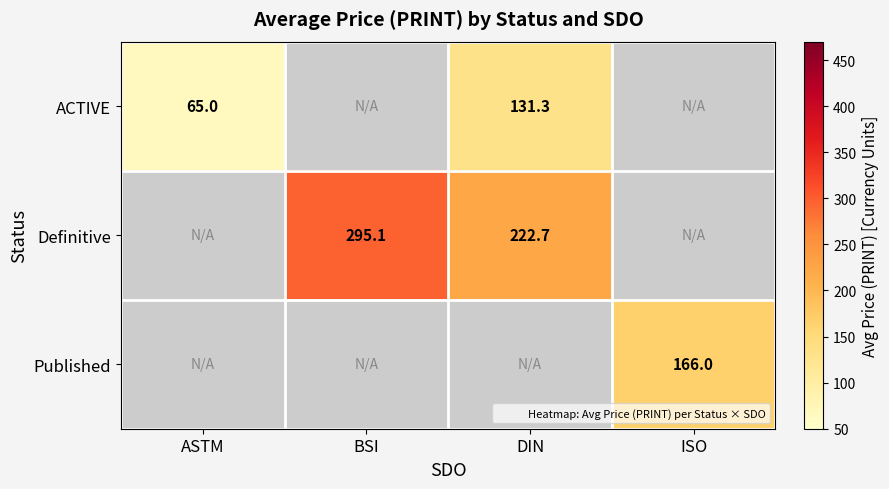

The value of ACTIVE at DIN is 131.3. True or false?

True